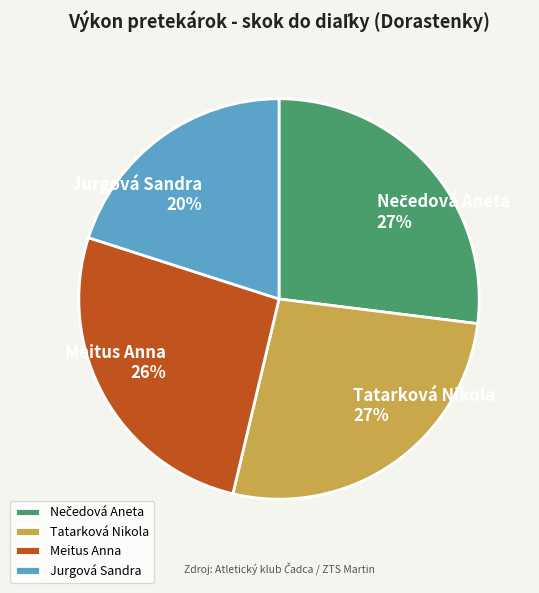

To the nearest percent, what is the combined percentage of Tatarková Nikola and Meitus Anna?

53%